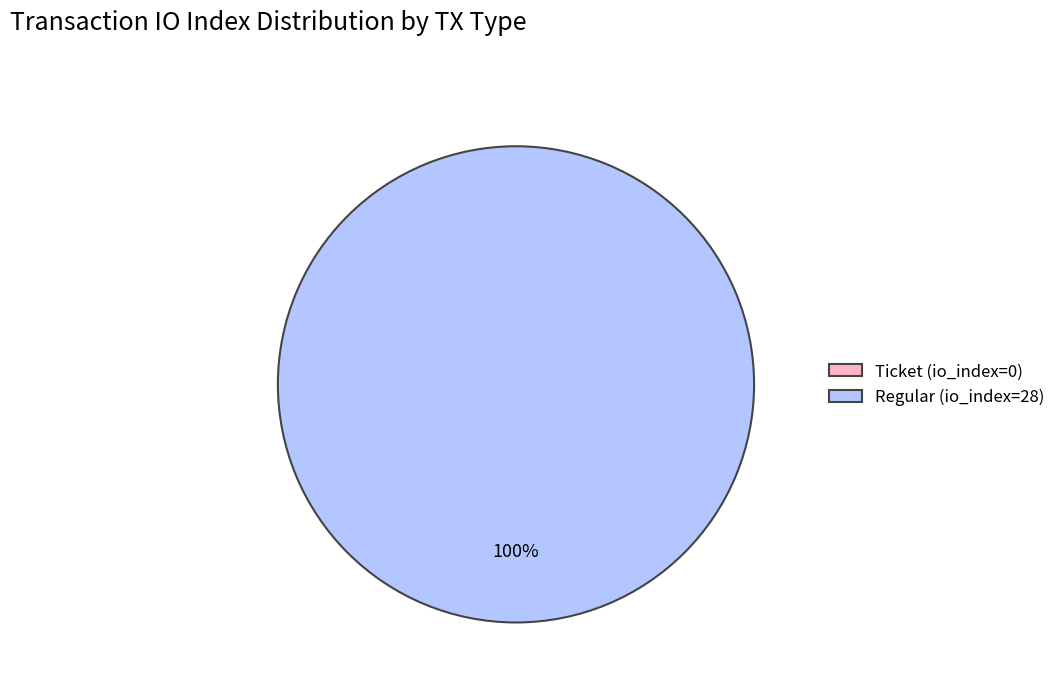

Rank the categories by value from highest to lowest.

Regular (io_index=28), Ticket (io_index=0)